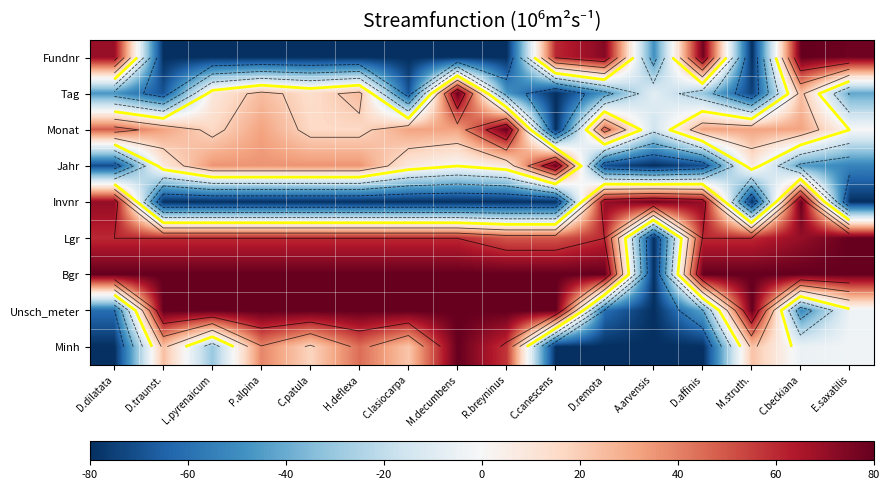

What is the maximum value shown in the chart?

80.0